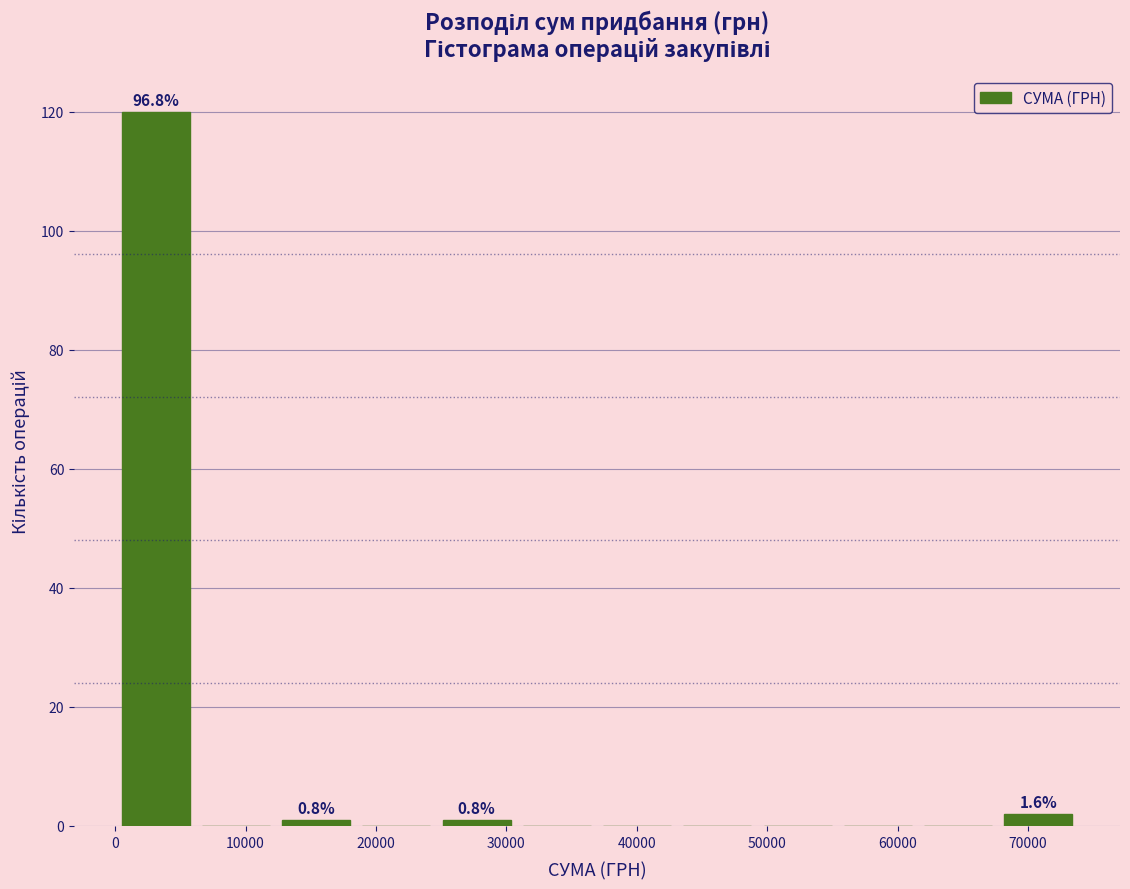

Which range on the x-axis has the tallest bar?

0 to 6000